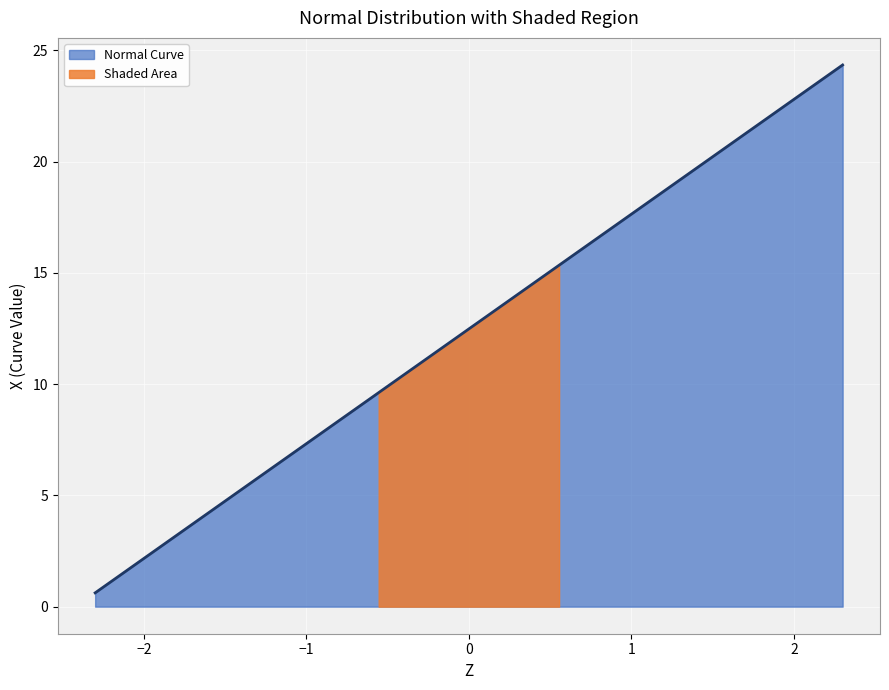

What is the highest value of the Normal Curve series?

24.3